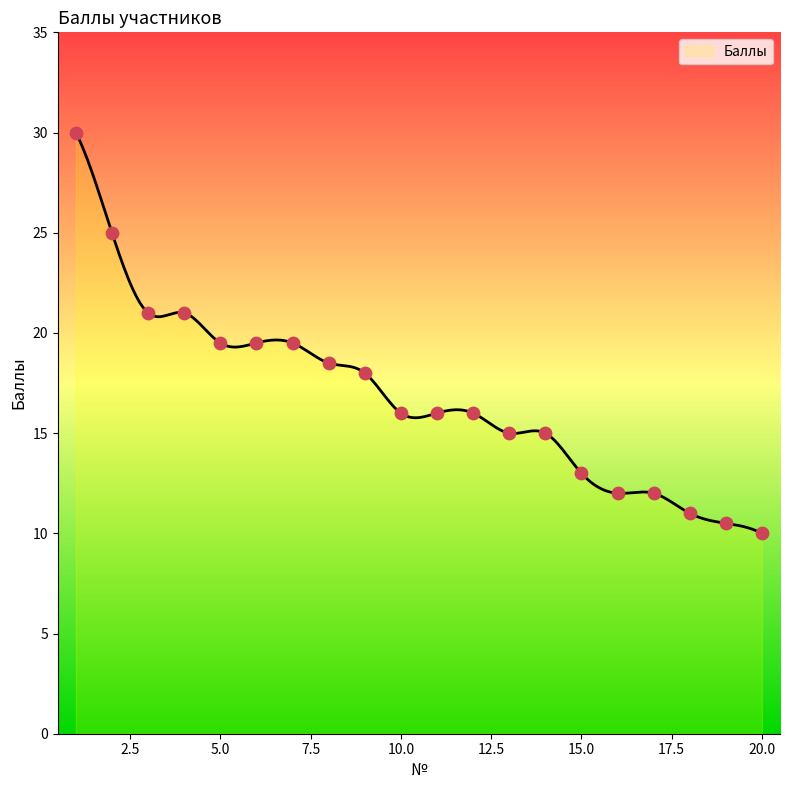

Between 10 and 7, which is larger?

7